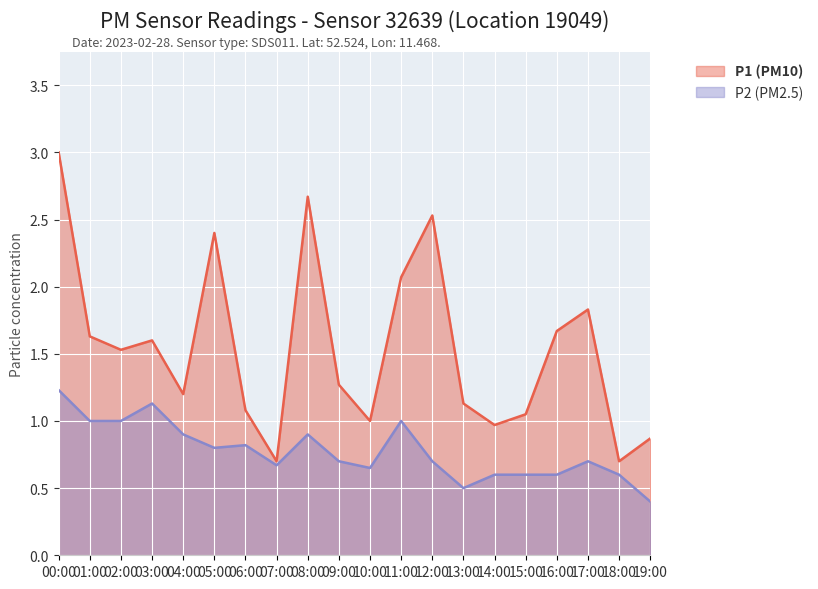

Between 05:00 and 06:00, which series saw the biggest shift?

P1 (PM10)